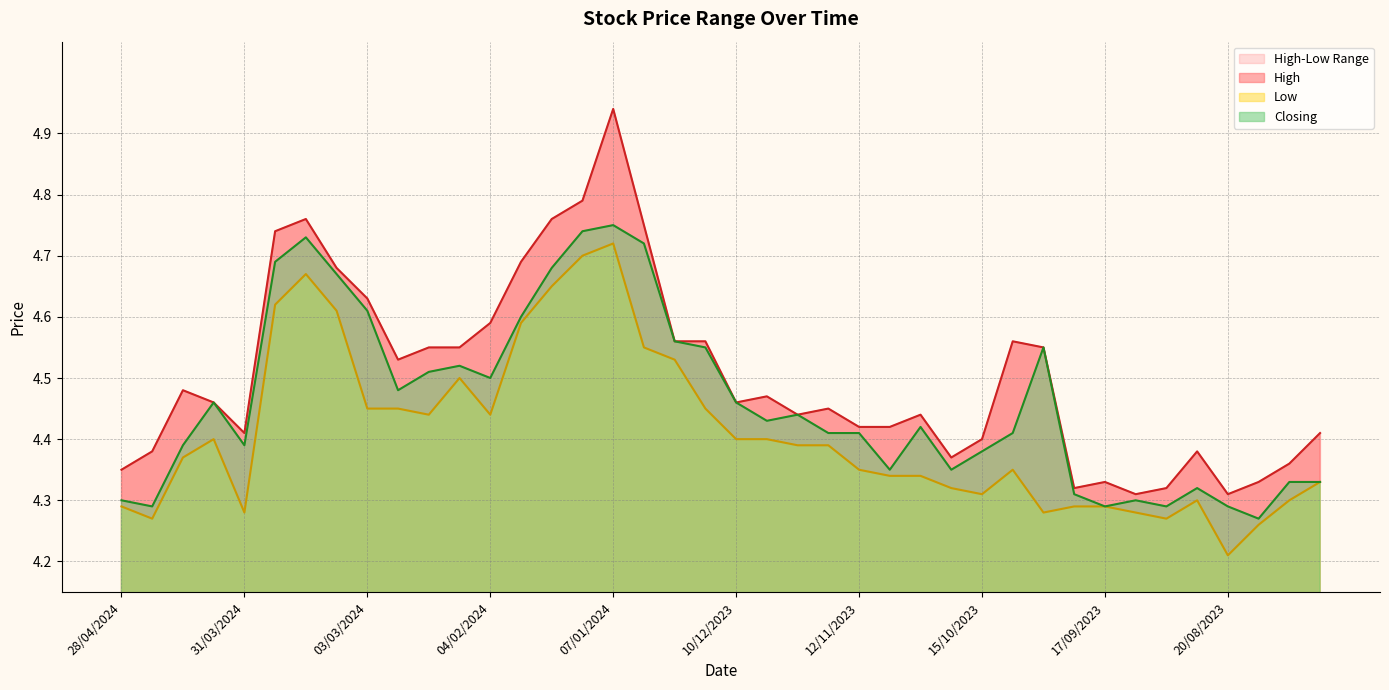

Which series has the largest total across all categories?

High